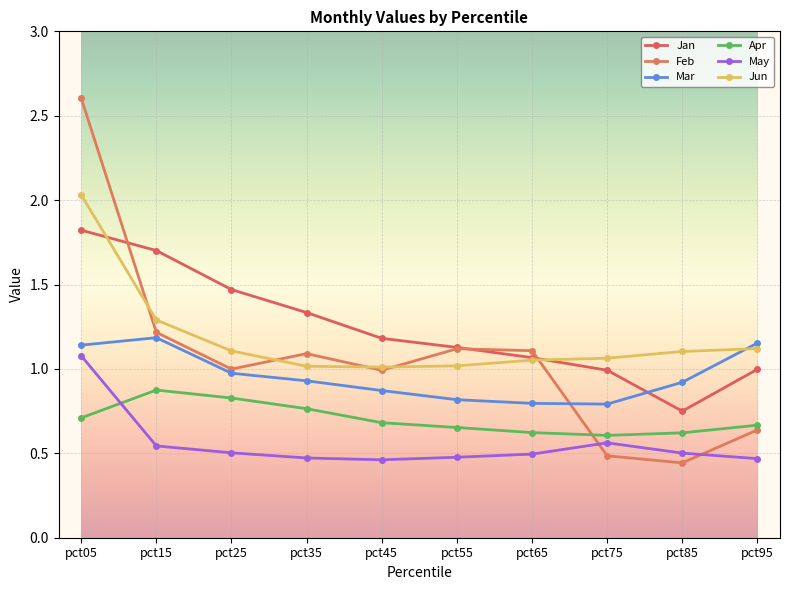

How many lines are shown in the chart?

6